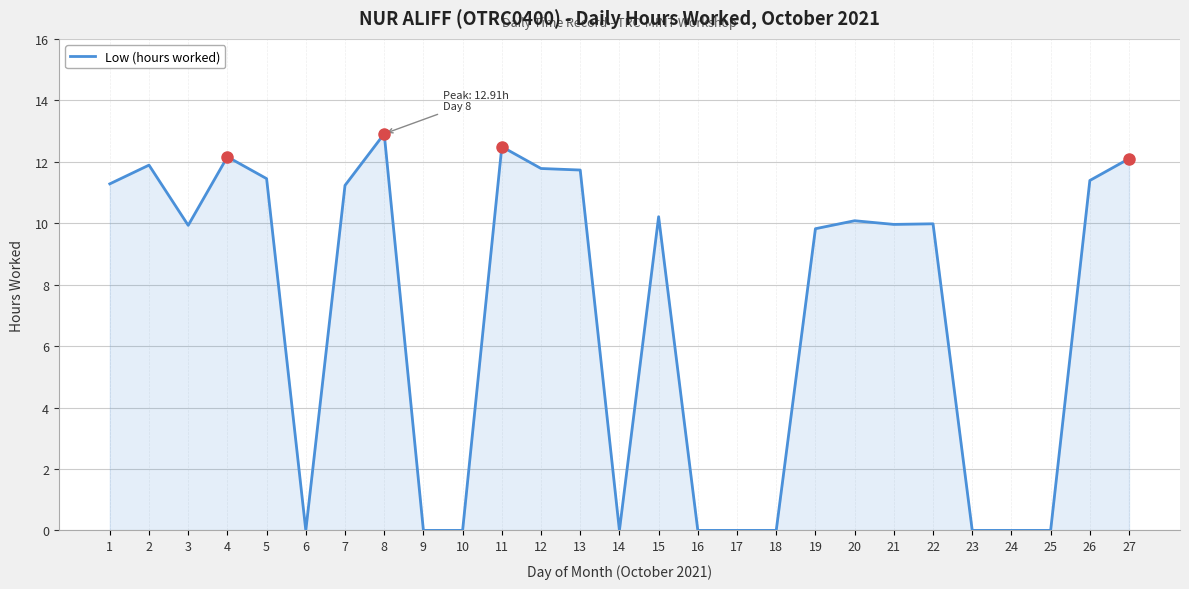

What is the approximate value at 1?

11.3